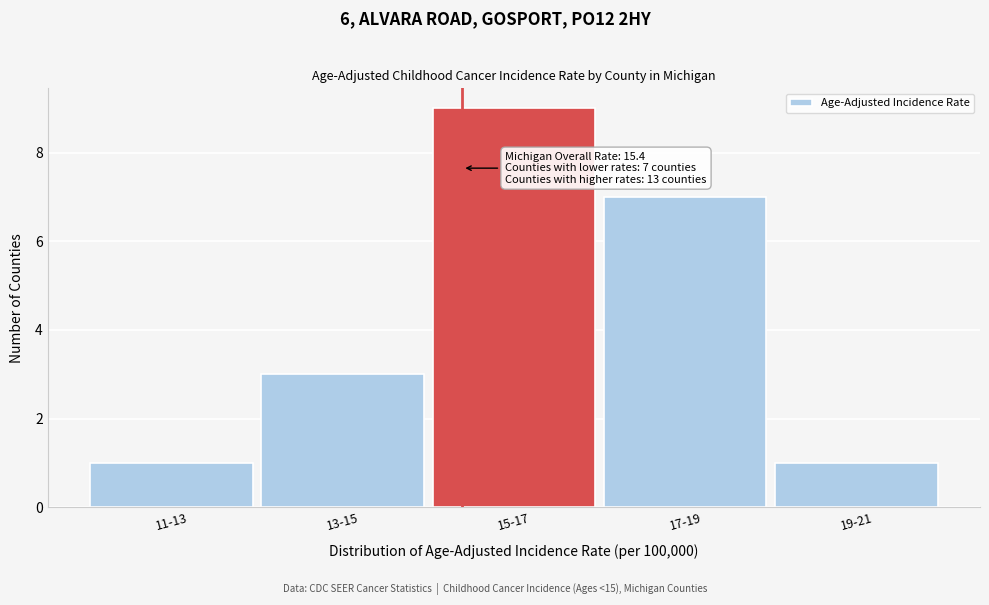

Reading left to right, transcribe all the data shown in this chart.

1	3	9	7	1